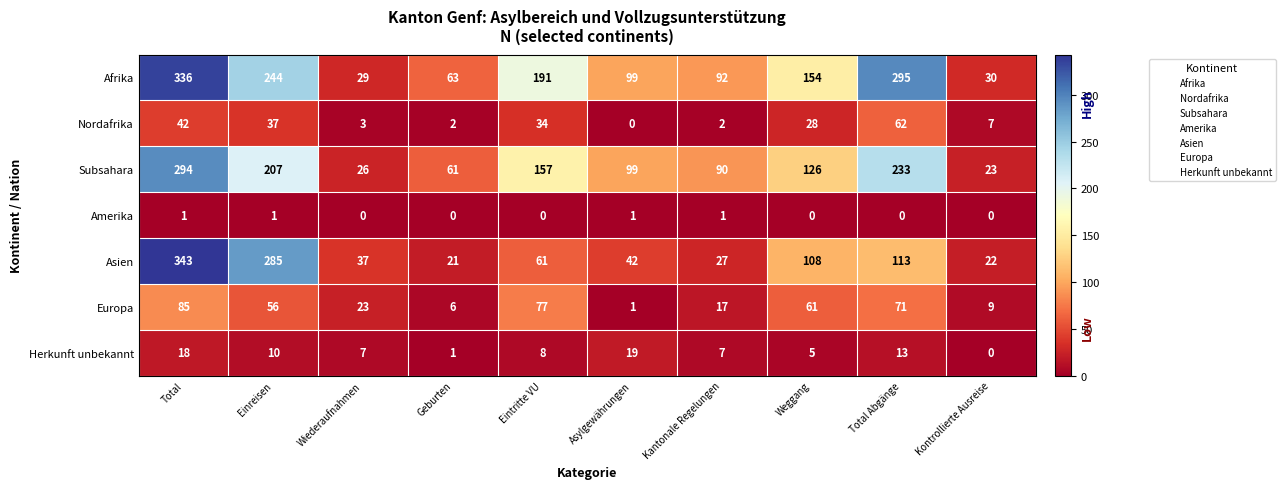

What is the difference between the highest and lowest values at Kontrollierte Ausreise?

30